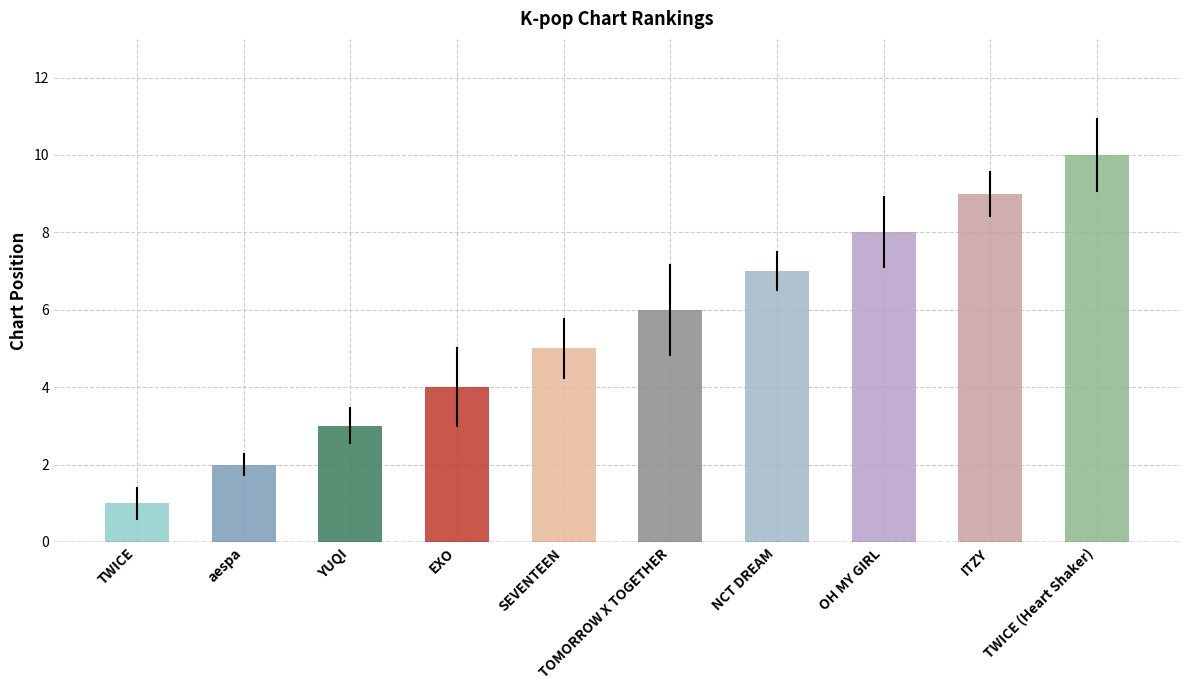

Reading left to right, extract all data points from this chart.

TWICE=1	aespa=2	YUQI=3	EXO=4	SEVENTEEN=5	TOMORROW X TOGETHER=6	NCT DREAM=7	OH MY GIRL=8	ITZY=9	TWICE (Heart Shaker)=10